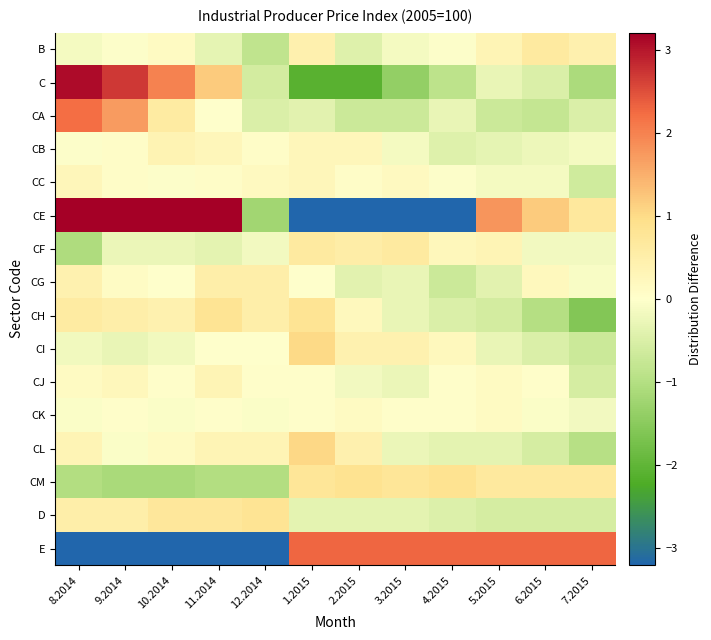

What is the difference between the highest and lowest values at 5.2015?

3.0